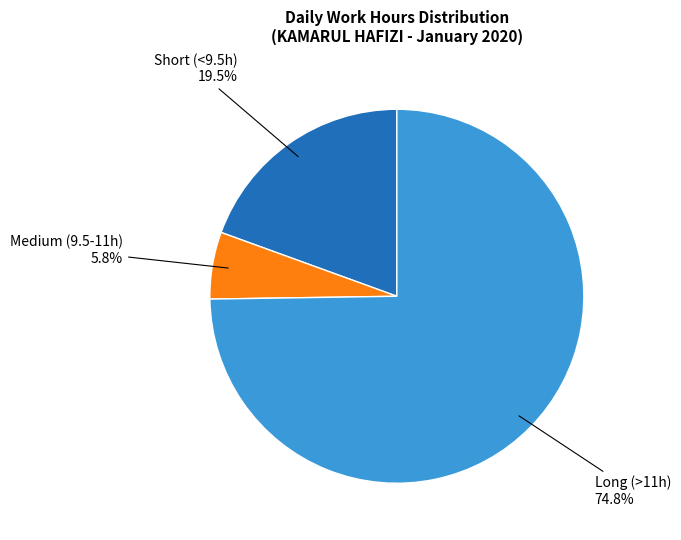

Does any single category account for the majority?

Yes